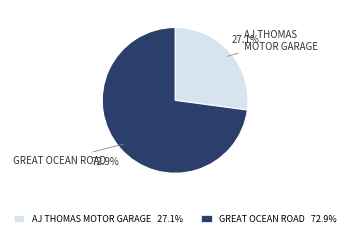

Which category accounts for the majority?

GREAT OCEAN ROAD